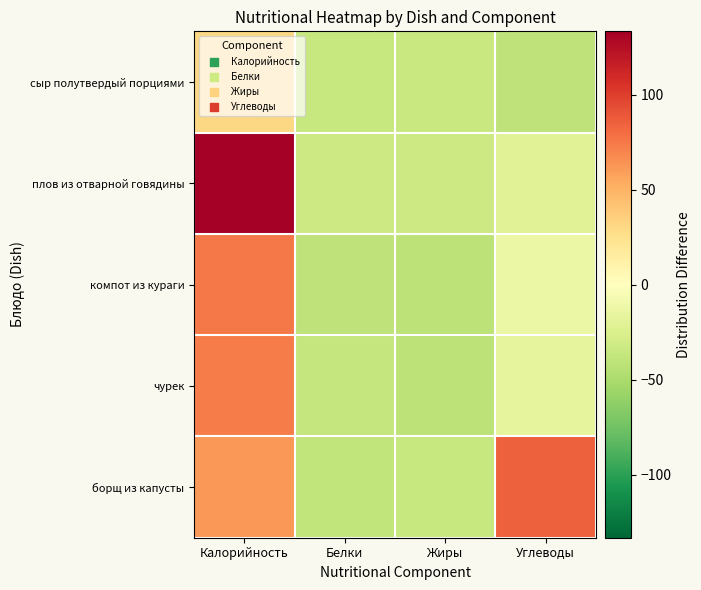

Which series has the largest total across all categories?

борщ из капусты